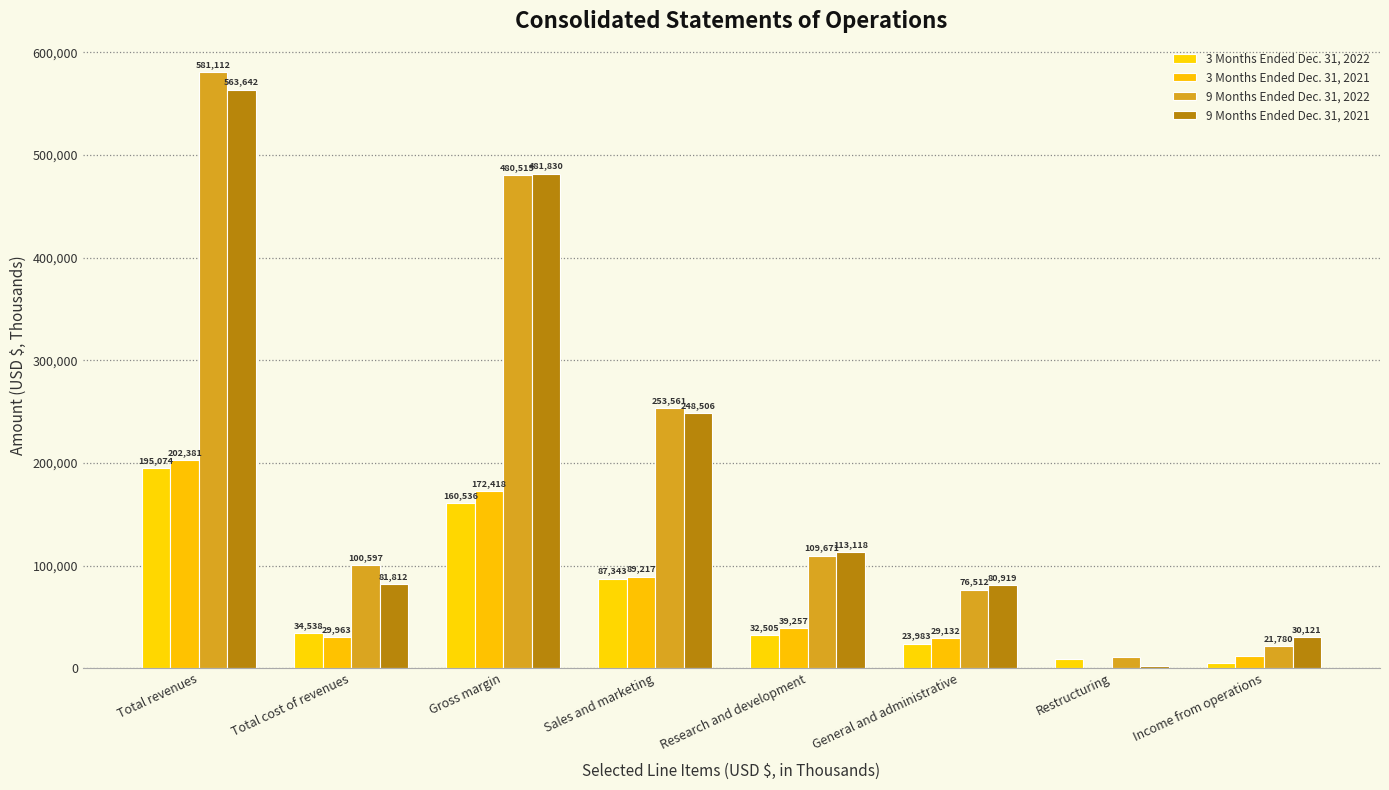

What is the label of the 6th bar from the right?

Gross margin